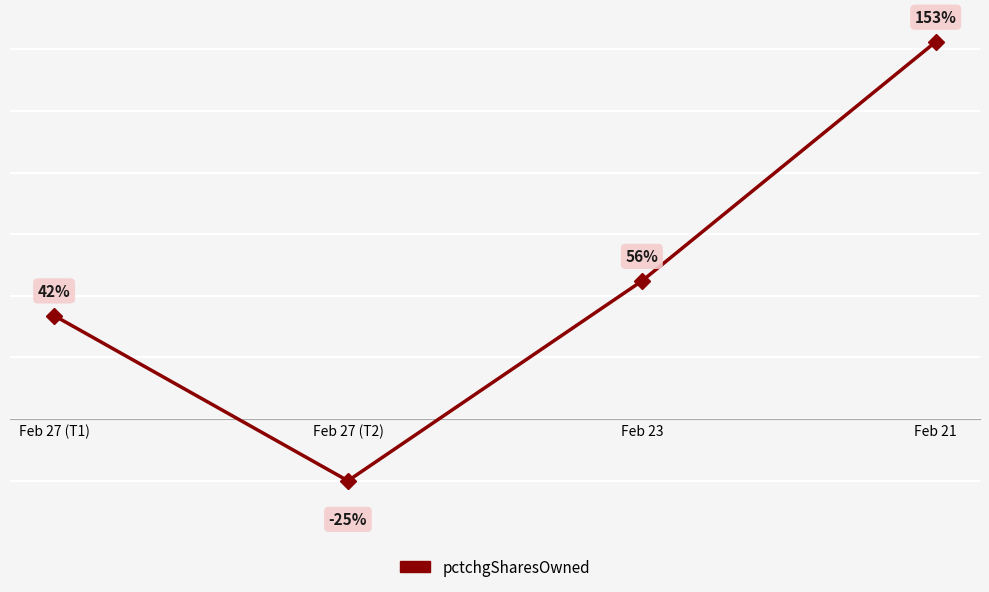

Where is the first local minimum?

Feb 27 (T2)